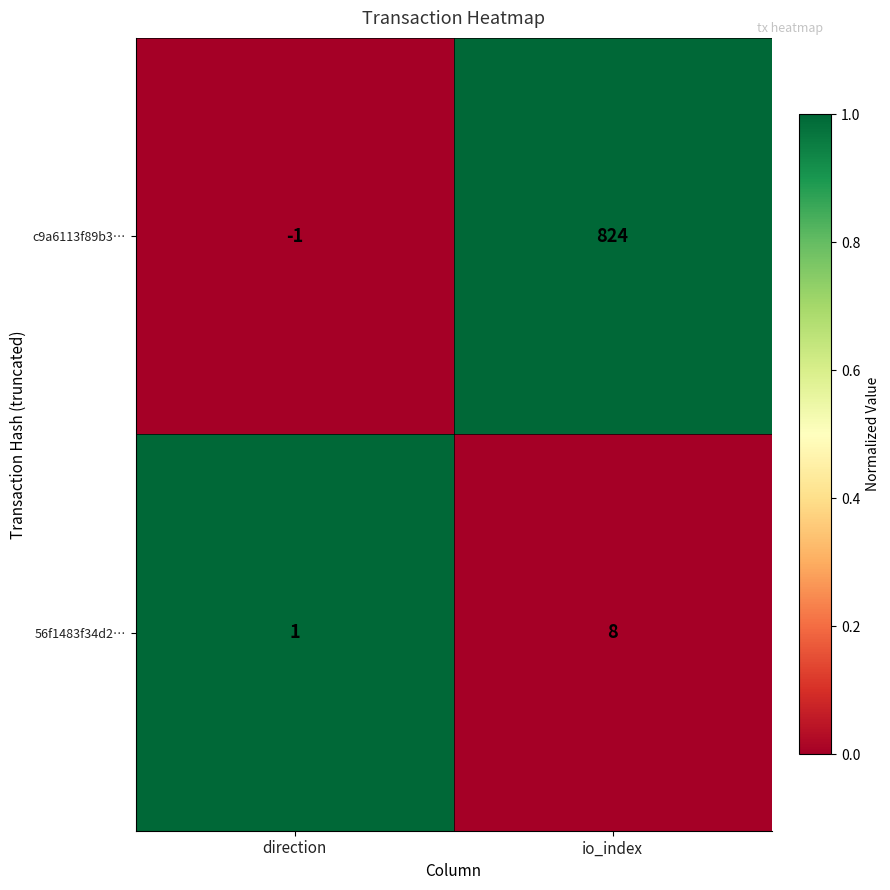

What is the difference between the highest and lowest values at direction?

2